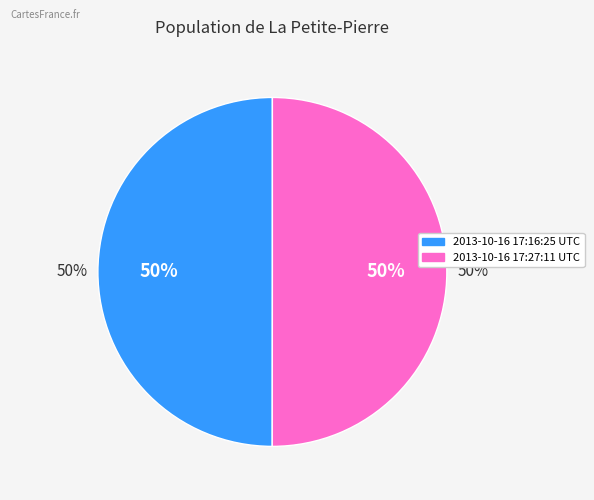

Is 2013-10-16 17:16:25 UTC the majority of the pie?

No